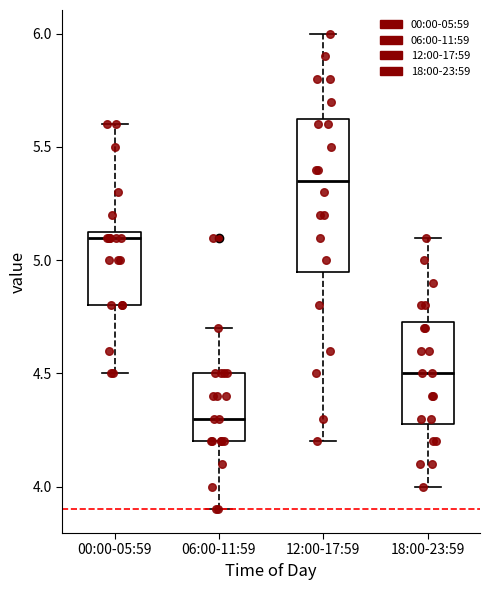

Which box has the lowest median line?

06:00-11:59